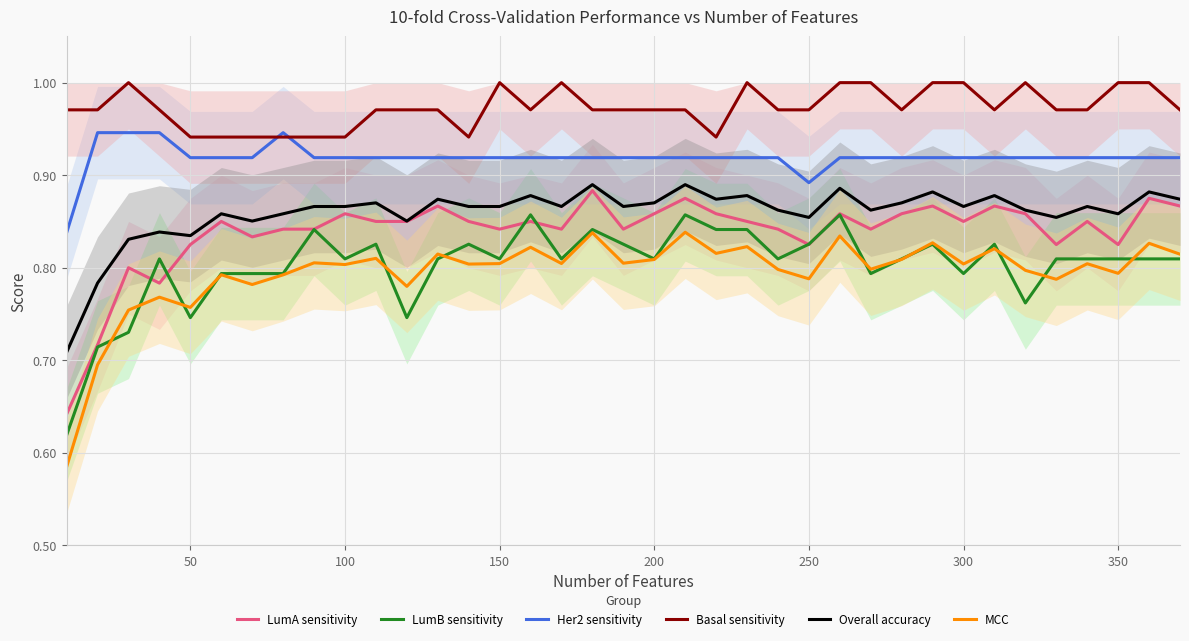

What is the greatest value displayed?

1.0